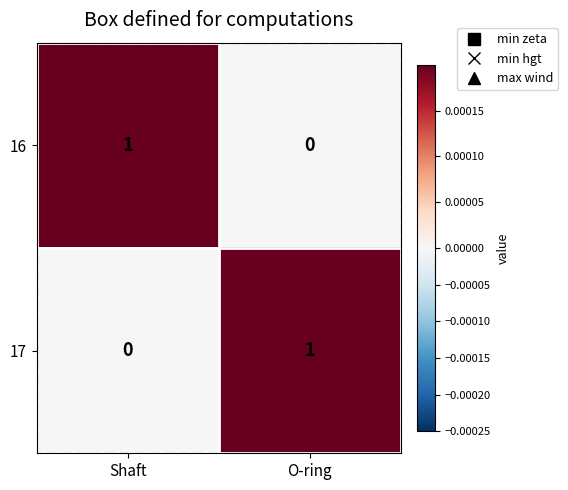

Which category has the highest value in the 17 series?

O-ring